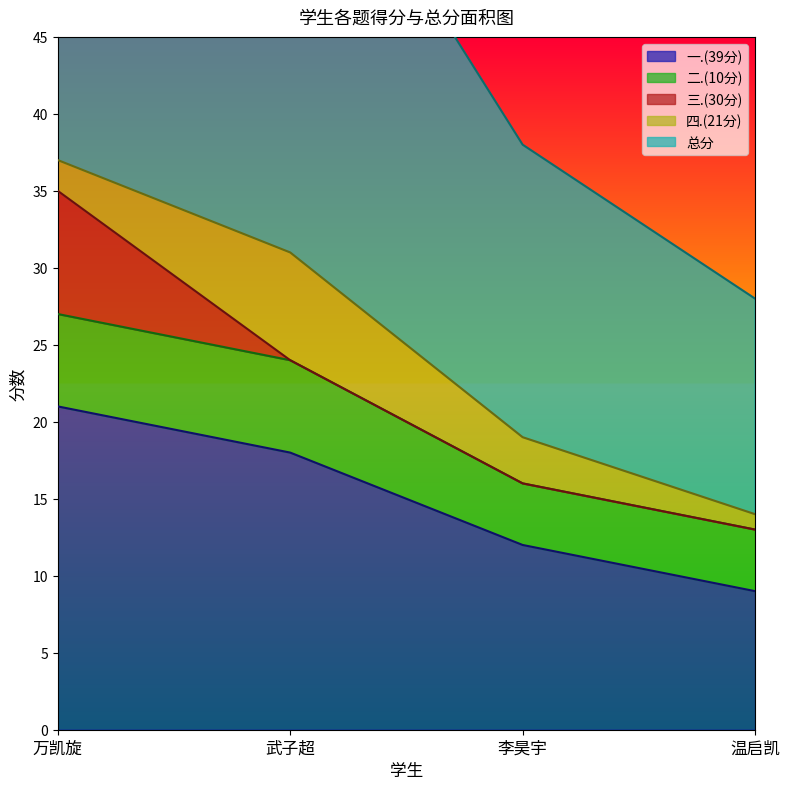

What position from the right is 李昊宇?

2